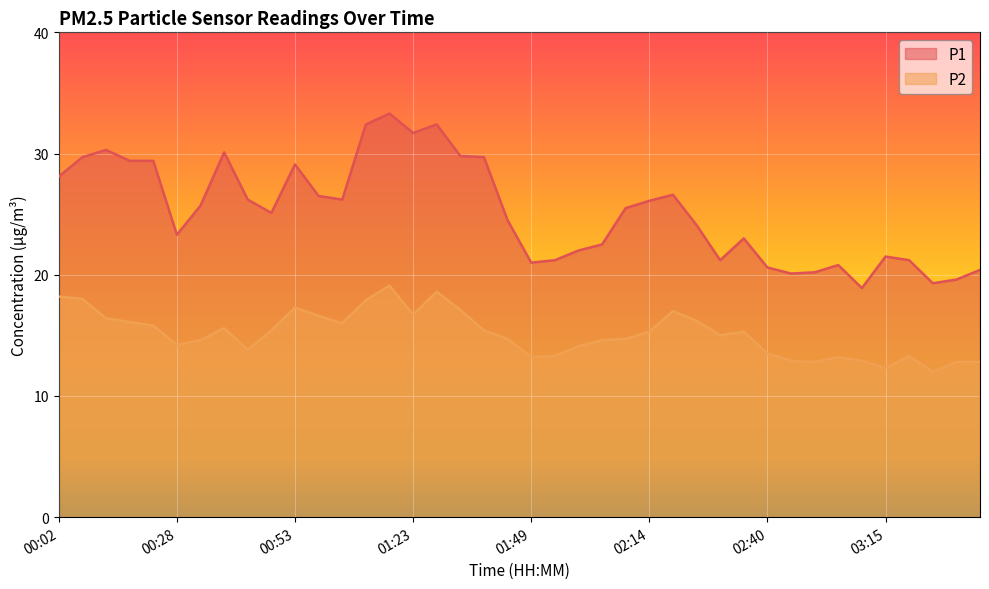

What is the greatest value displayed?

33.3